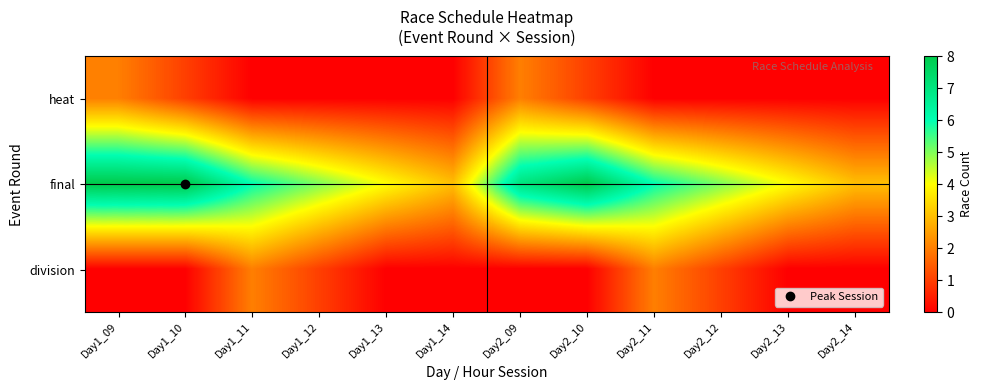

Between Day1_12 and Day1_14, which series saw the biggest shift?

final